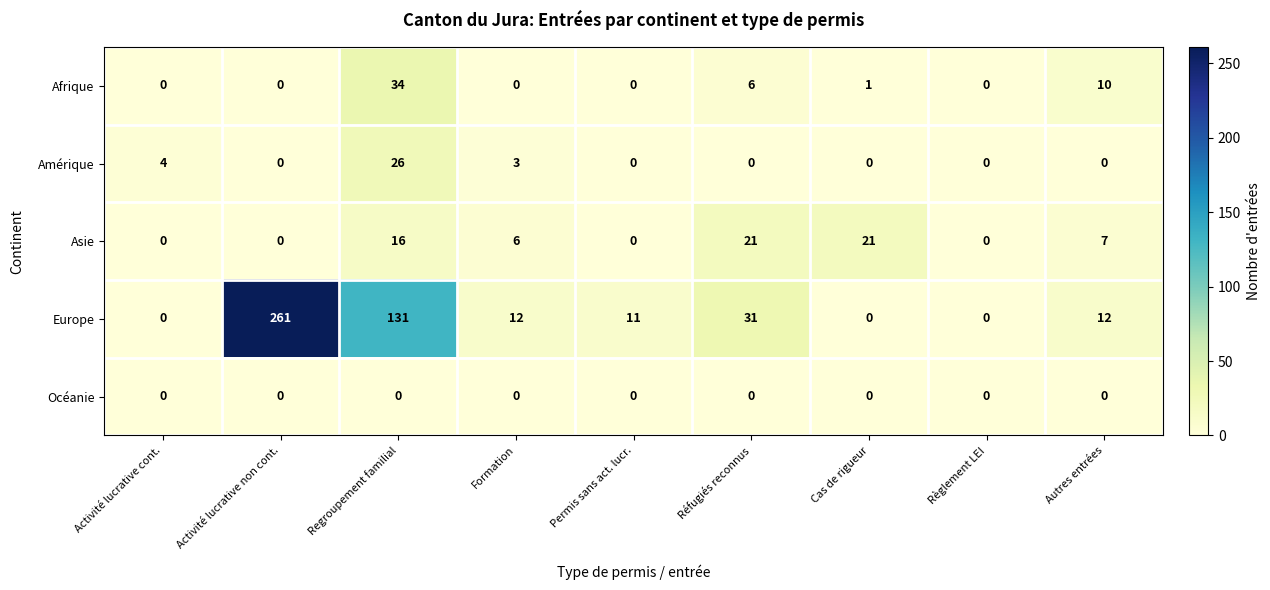

List the series in order of their peak value, lowest first.

Océanie, Asie, Amérique, Afrique, Europe